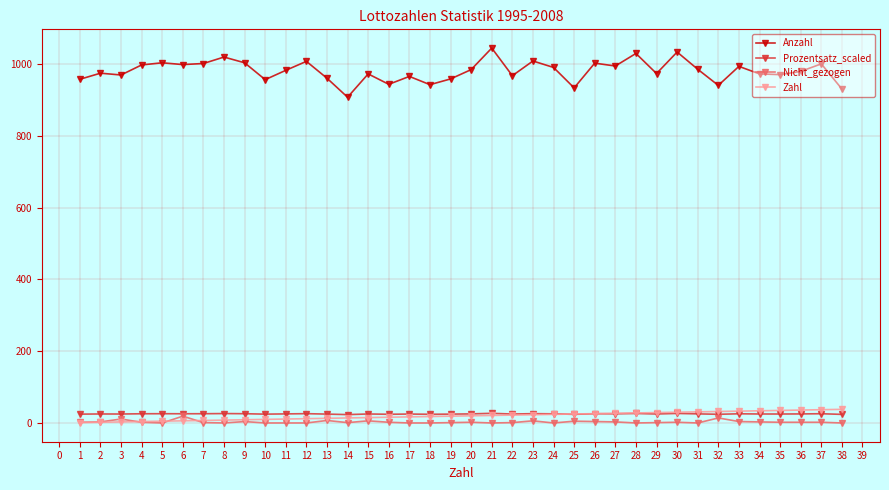

True or false: Anzahl and Nicht_gezogen intersect in this chart.

False